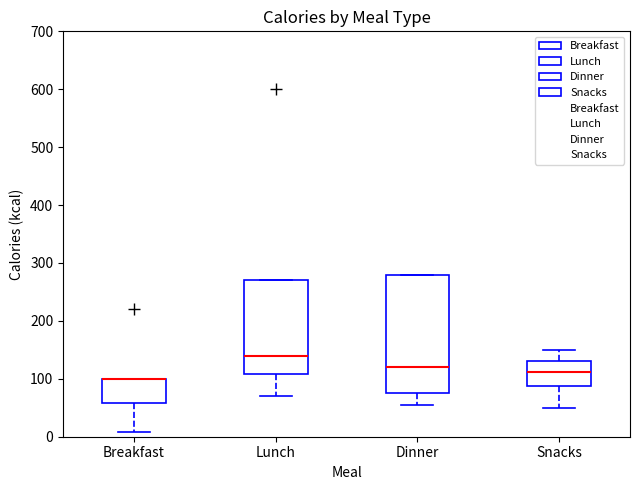

Reading left to right, read every box against the y-axis: the position of its median line, the range the box covers, and the ends of its whiskers. The values are not printed on the chart, so give them approximately, as read against the axis.

Breakfast: median 100 (drawn on the box's upper edge), box 60 to 100, whiskers 10 to 100
Lunch: median 140, box 110 to 270, whiskers 70 to 270
Dinner: median 120, box 80 to 280, whiskers 60 to 280
Snacks: median 110, box 90 to 130, whiskers 50 to 150